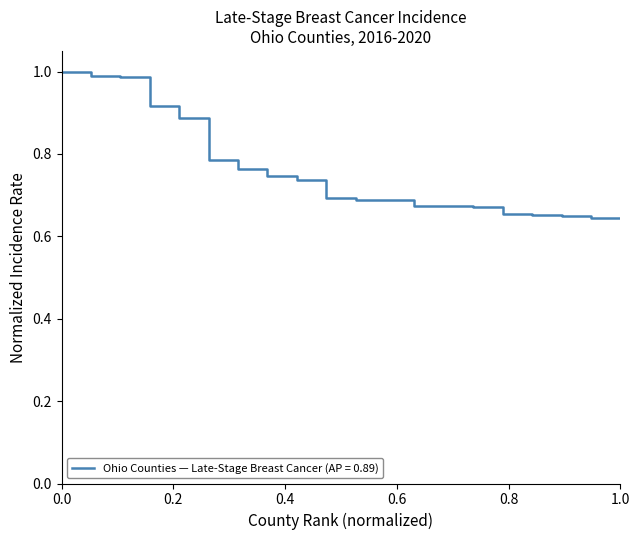

Reading left to right, extract all data points from this chart.

1.0	1.0	1.0	0.9	0.9	0.8	0.8	0.7	0.7	0.7	0.7	0.7	0.7	0.7	0.7	0.7	0.7	0.6	0.6	0.6